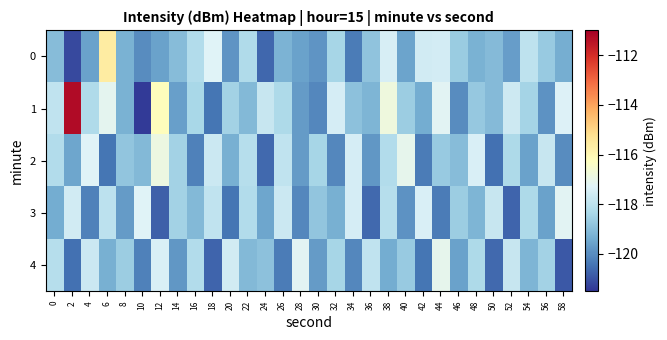

List the series in order of their peak value, lowest first.

3, 4, 2, 0, 1